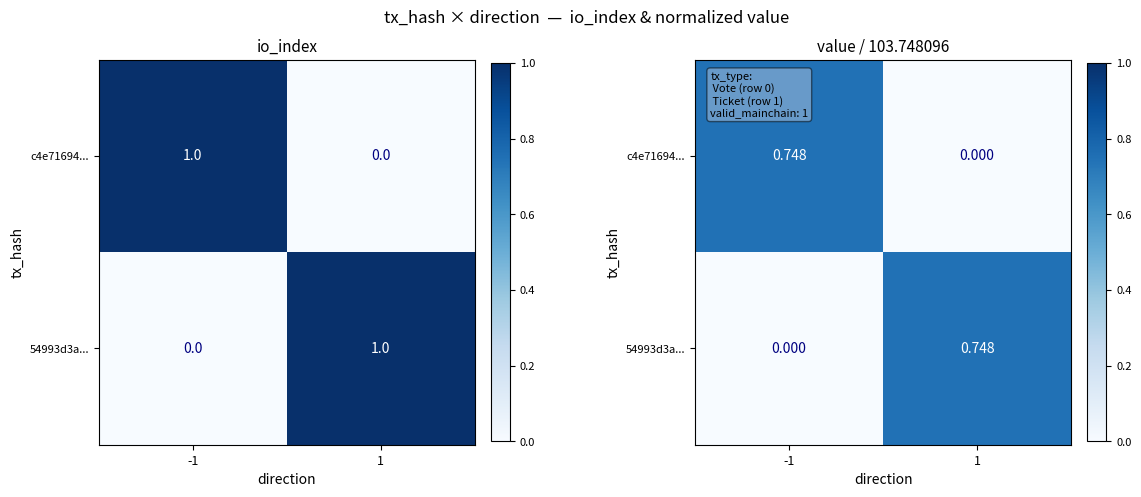

How many 54993d3a... values are between 0 and 1?

2